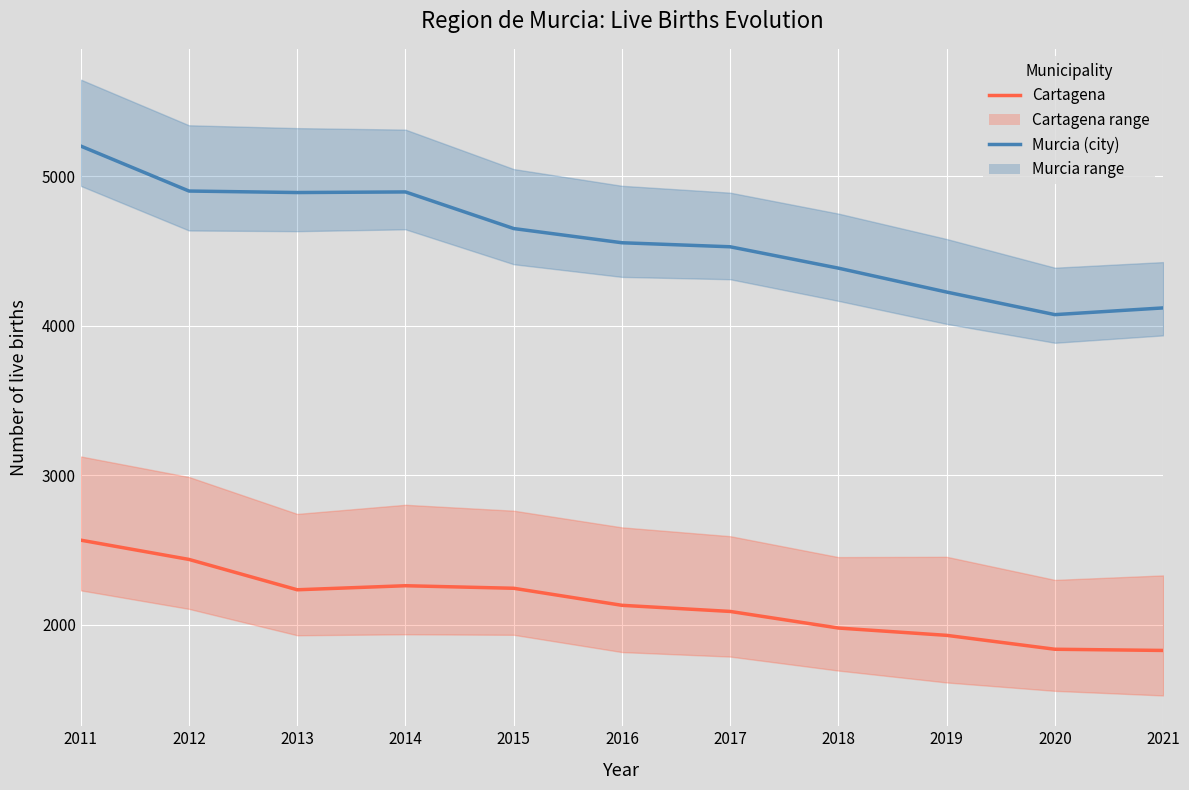

Which series changed the most between 2015 and 2018?

Cartagena